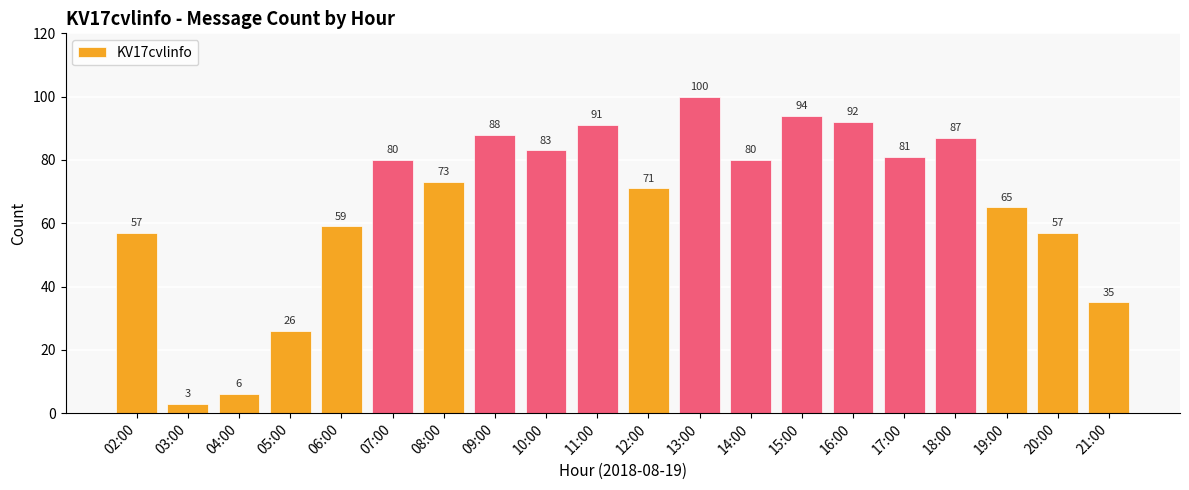

What is the difference between the second highest and minimum values?

91